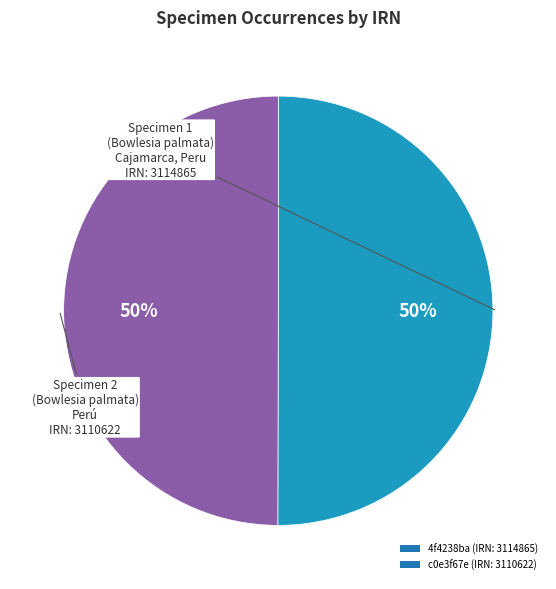

To the nearest percent, what is the average slice percentage?

50%